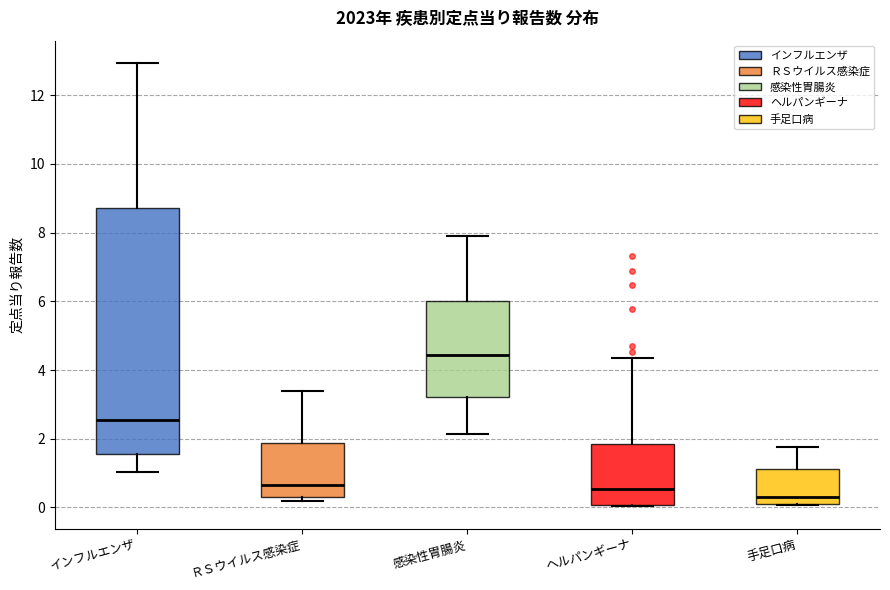

Where is the lower edge of the box for 手足口病 on the y-axis? The values are not printed on the chart, so give them approximately, as read against the axis.

0.0